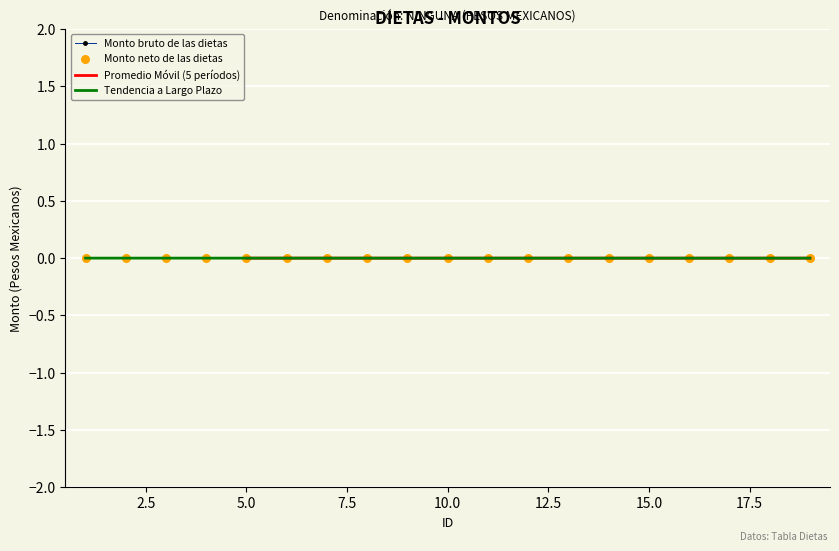

Which series reaches the maximum Y coordinate?

Monto bruto de las dietas